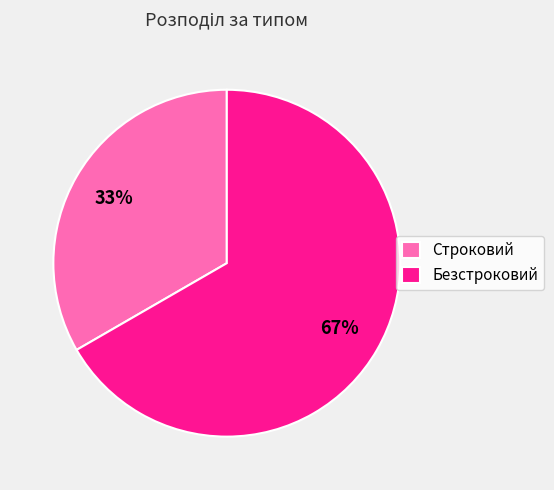

Combined, do Безстроковий and Строковий account for over 50%?

Yes